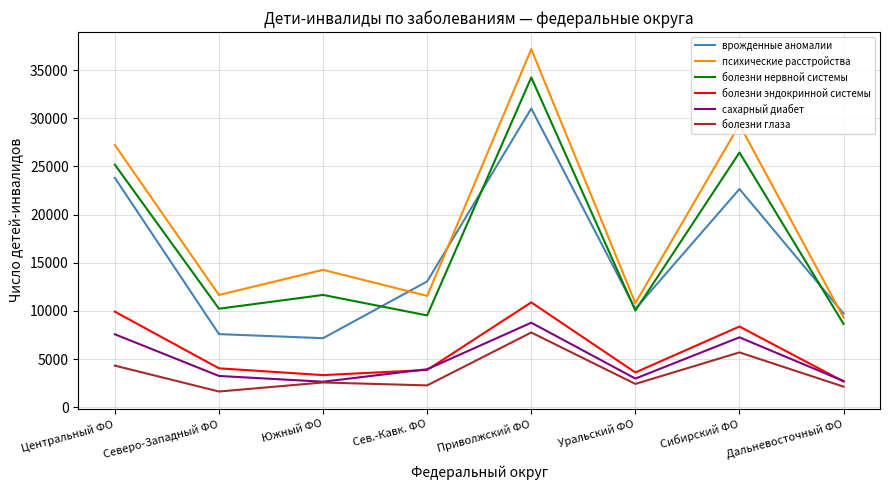

What are all the series names shown in the legend?

врожденные аномалии, психические расстройства, болезни нервной системы, болезни эндокринной системы, сахарный диабет, болезни глаза